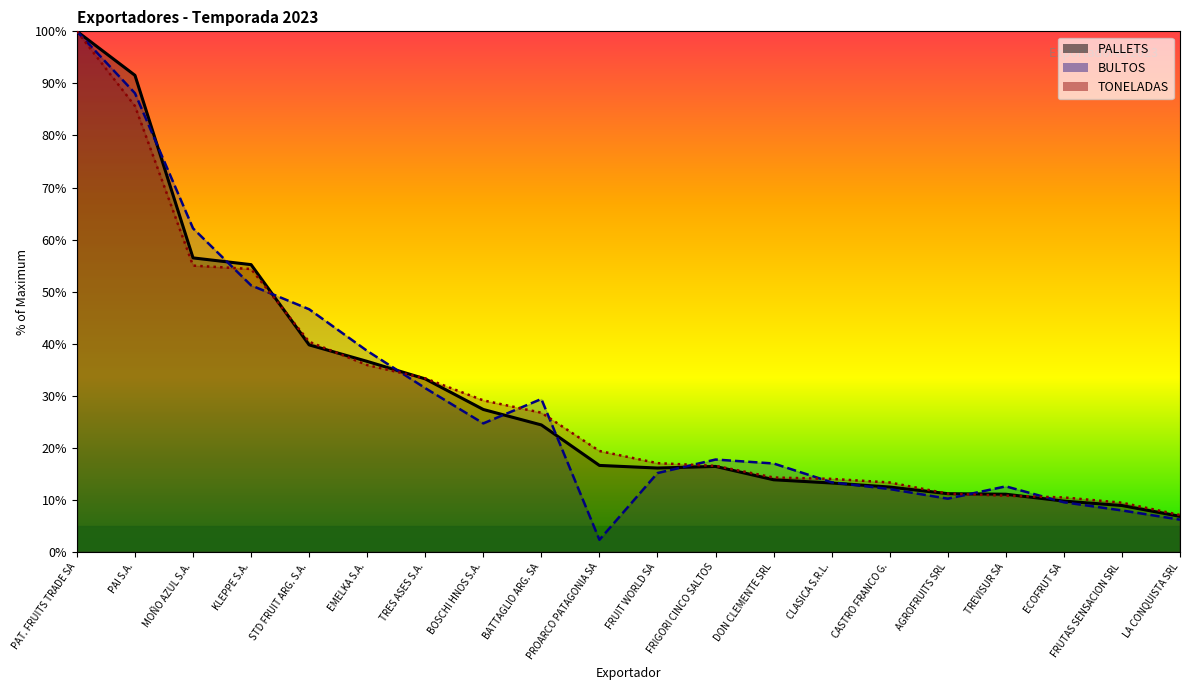

What is the label of the 11th point from the right?

PROARCO PATAGONIA SA